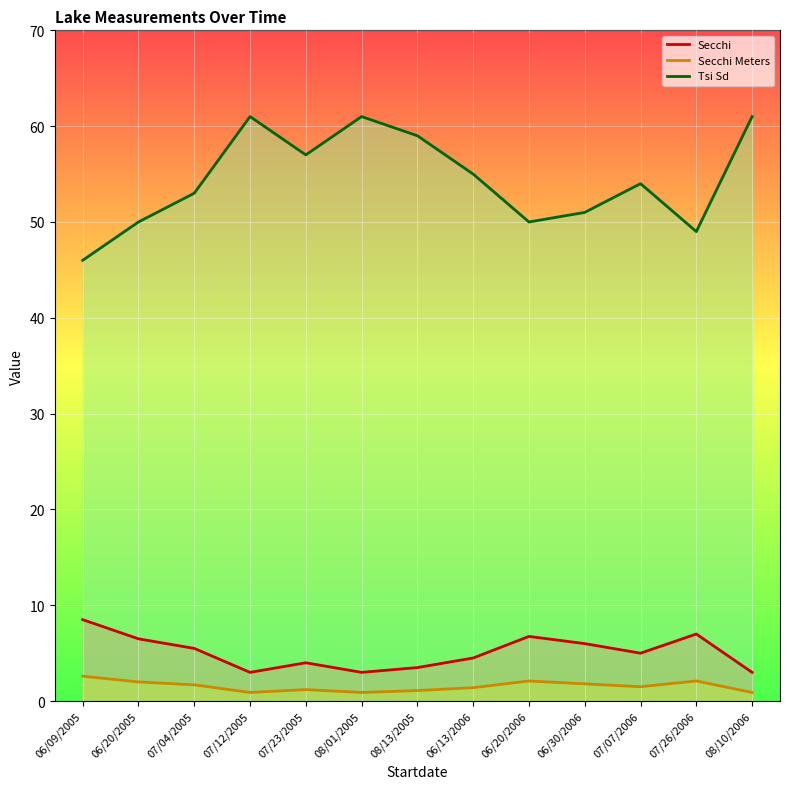

True or false: Secchi Meters and Secchi intersect in this chart.

False